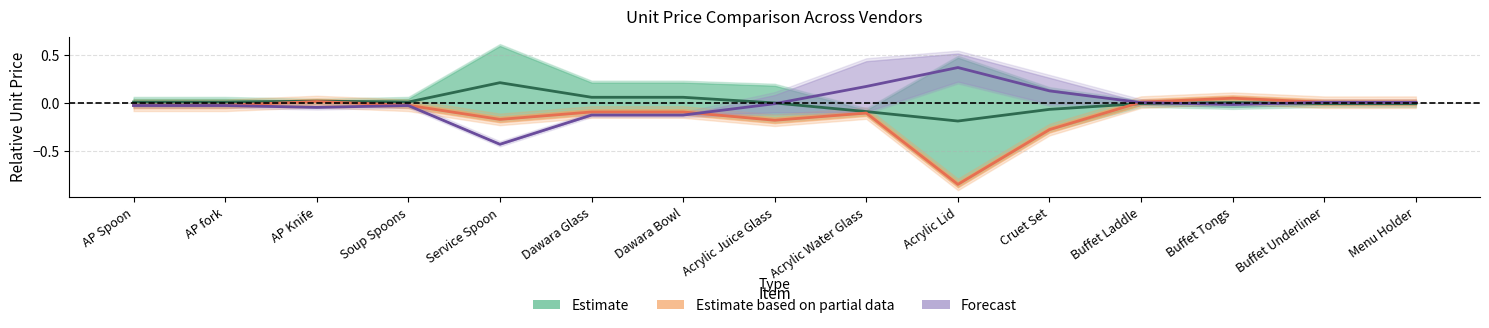

Which category has the highest value in the Forecast series?

Acrylic Lid